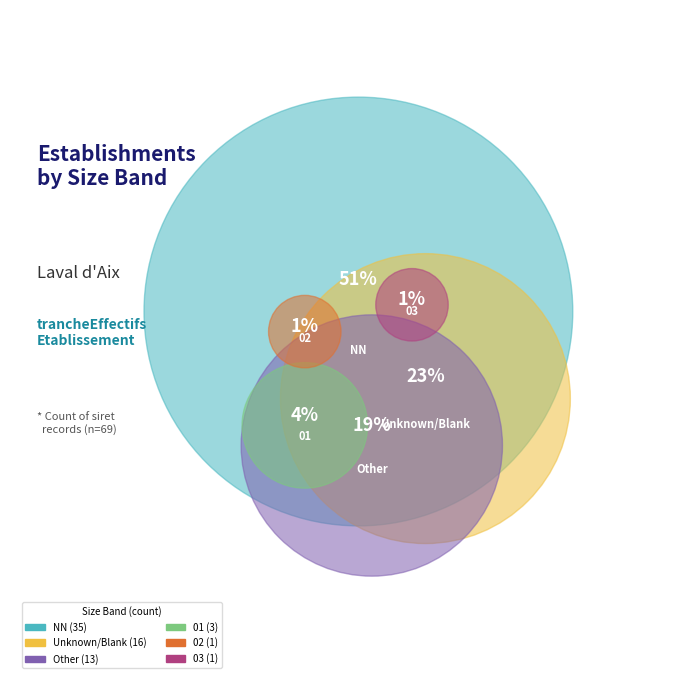

The 02 slice represents 11% of the pie. True or false?

False